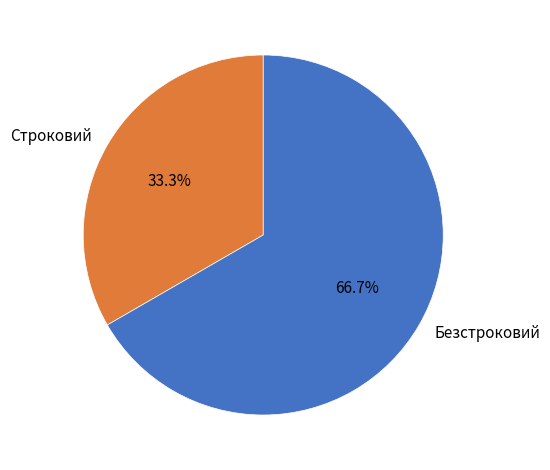

To the nearest percent, what is the combined percentage of Строковий and Безстроковий?

100%